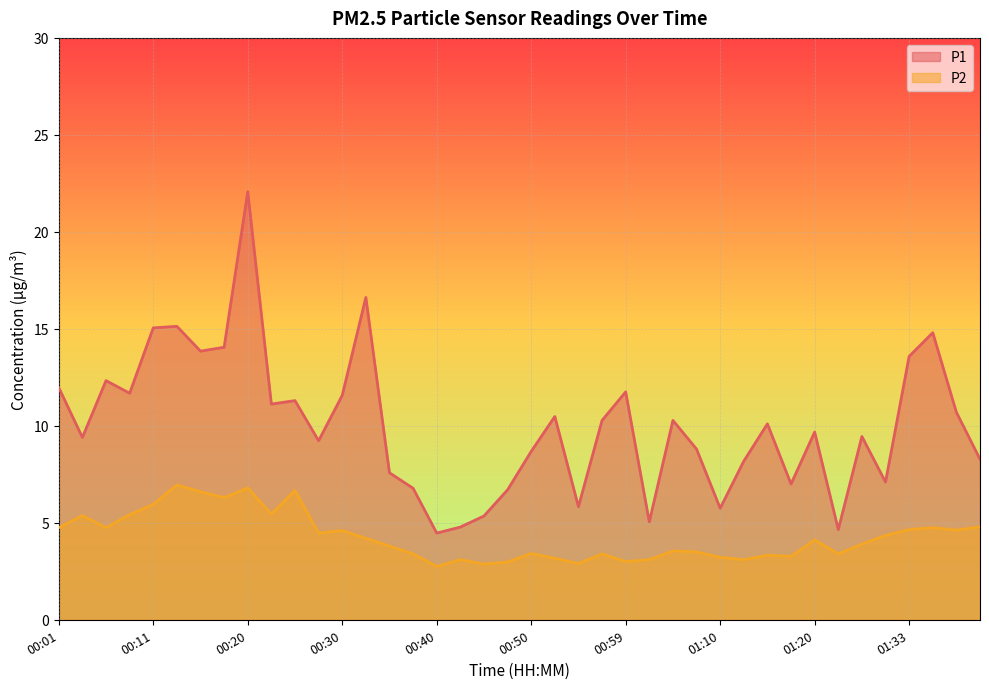

Reading left to right, what are all the values shown in this chart?

P1: 00:01=12.0	00:03=9.4	00:06=12.3	00:08=11.7	00:11=15.1	00:13=15.1	00:16=13.8	00:18=14.1	00:20=22.1	00:23=11.1	00:25=11.3	00:28=9.2	00:30=11.6	00:33=16.6	00:35=7.6	00:38=6.8	00:40=4.5	00:42=4.8	00:45=5.3	00:47=6.7	00:50=8.7	00:52=10.5	00:55=5.8	00:57=10.3	00:59=11.8	01:02=5.0	01:04=10.3	01:07=8.8	01:10=5.8	01:12=8.2	01:15=10.1	01:17=7.0	01:20=9.7	01:23=4.7	01:25=9.4	01:30=7.1	01:33=13.6	01:35=14.8	01:38=10.7	01:40=8.3
P2: 00:01=4.8	00:03=5.4	00:06=4.8	00:08=5.4	00:11=6.0	00:13=7.0	00:16=6.6	00:18=6.3	00:20=6.8	00:23=5.5	00:25=6.7	00:28=4.5	00:30=4.6	00:33=4.2	00:35=3.8	00:38=3.4	00:40=2.8	00:42=3.1	00:45=2.9	00:47=3.0	00:50=3.4	00:52=3.2	00:55=2.9	00:57=3.4	00:59=3.0	01:02=3.1	01:04=3.5	01:07=3.5	01:10=3.2	01:12=3.1	01:15=3.3	01:17=3.3	01:20=4.1	01:23=3.4	01:25=3.9	01:30=4.3	01:33=4.7	01:35=4.8	01:38=4.6	01:40=4.8